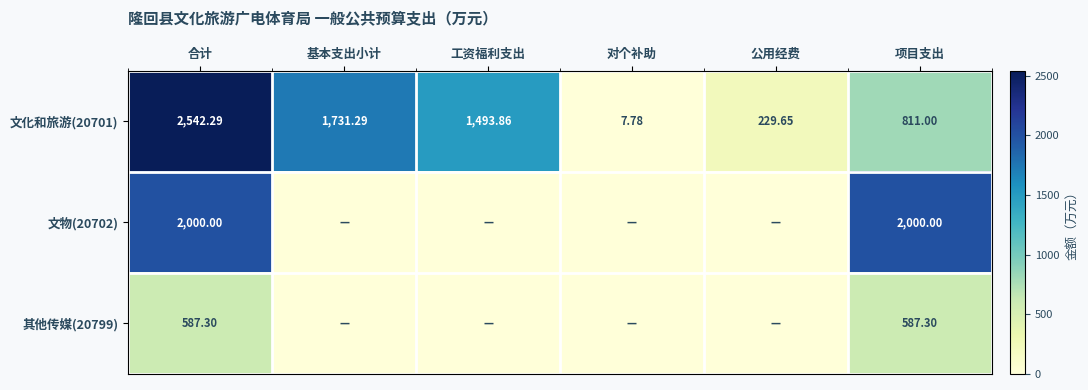

How many data points does each series have?

6